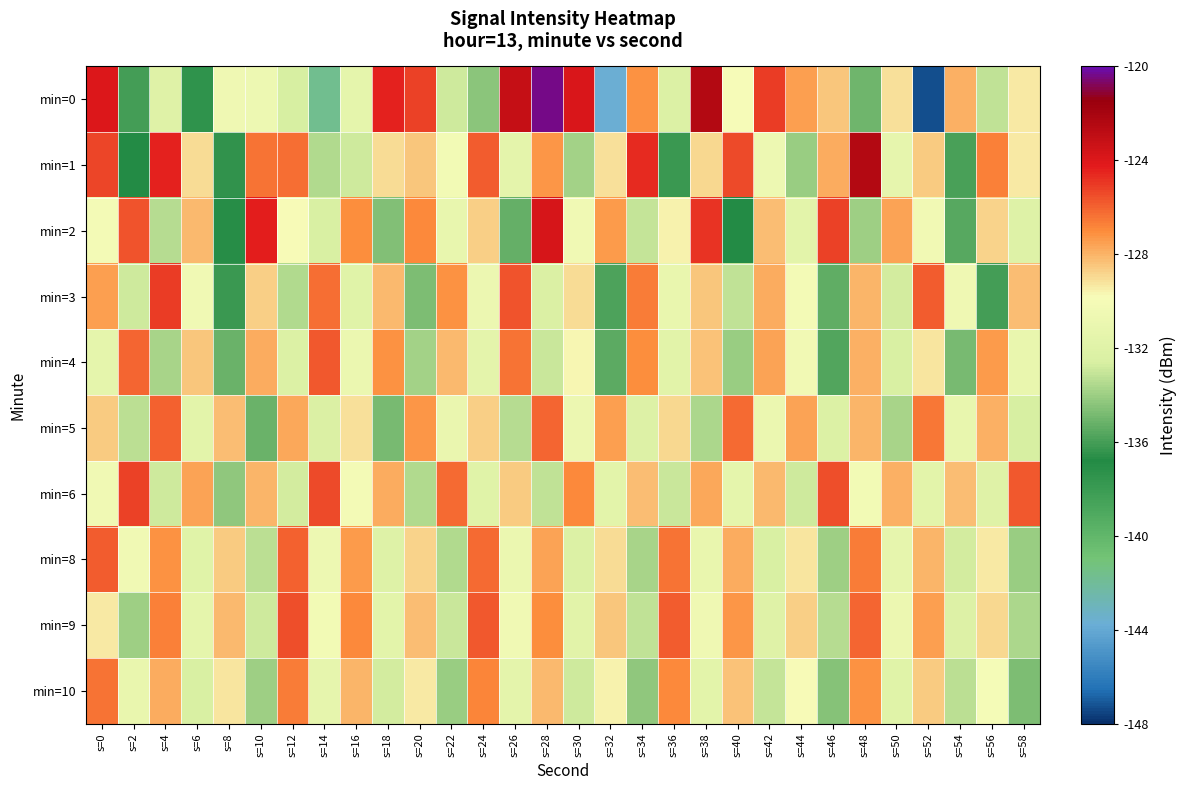

Reading left to right, extract all data points from this chart.

min=0: s=0=-124.0	s=2=-136.0	s=4=-132.0	s=6=-137.5	s=8=-130.6	s=10=-130.7	s=12=-132.7	s=14=-141.7	s=16=-131.5	s=18=-124.4	s=20=-125.2	s=22=-132.8	s=24=-134.4	s=26=-123.1	s=28=-120.4	s=30=-123.9	s=32=-143.7	s=34=-127.2	s=36=-132.3	s=38=-122.5	s=40=-129.9	s=42=-125.1	s=44=-127.5	s=46=-128.5	s=48=-135.0	s=50=-129.1	s=52=-147.3	s=54=-127.9	s=56=-133.1	s=58=-129.3
min=1: s=0=-125.3	s=2=-136.7	s=4=-124.5	s=6=-129.0	s=8=-136.4	s=10=-126.4	s=12=-126.3	s=14=-133.5	s=16=-132.9	s=18=-129.0	s=20=-128.5	s=22=-130.2	s=24=-125.8	s=26=-131.5	s=28=-127.3	s=30=-133.8	s=32=-129.1	s=34=-124.6	s=36=-136.2	s=38=-128.9	s=40=-125.4	s=42=-130.7	s=44=-134.1	s=46=-127.8	s=48=-122.5	s=50=-131.3	s=52=-128.6	s=54=-135.9	s=56=-126.7	s=58=-129.4
min=2: s=0=-130.1	s=2=-125.6	s=4=-133.4	s=6=-128.2	s=8=-136.7	s=10=-124.3	s=12=-129.8	s=14=-132.5	s=16=-127.1	s=18=-134.6	s=20=-126.9	s=22=-131.2	s=24=-128.7	s=26=-135.3	s=28=-123.8	s=30=-130.5	s=32=-127.4	s=34=-133.1	s=36=-129.6	s=38=-124.9	s=40=-136.8	s=42=-128.3	s=44=-131.7	s=46=-125.2	s=48=-133.9	s=50=-127.6	s=52=-130.3	s=54=-135.6	s=56=-128.8	s=58=-132.1
min=3: s=0=-127.5	s=2=-132.8	s=4=-125.1	s=6=-130.4	s=8=-136.2	s=10=-128.7	s=12=-133.5	s=14=-126.3	s=16=-131.9	s=18=-128.1	s=20=-134.7	s=22=-127.2	s=24=-130.8	s=26=-125.6	s=28=-132.4	s=30=-129.0	s=32=-135.8	s=34=-126.6	s=36=-131.1	s=38=-128.5	s=40=-133.2	s=42=-127.8	s=44=-130.1	s=46=-135.4	s=48=-128.0	s=50=-132.7	s=52=-125.9	s=54=-130.6	s=56=-136.0	s=58=-128.3
min=4: s=0=-131.4	s=2=-126.1	s=4=-133.7	s=6=-128.5	s=8=-135.2	s=10=-127.8	s=12=-132.3	s=14=-125.7	s=16=-130.9	s=18=-127.2	s=20=-133.8	s=22=-128.1	s=24=-131.5	s=26=-126.4	s=28=-133.0	s=30=-129.7	s=32=-135.5	s=34=-127.1	s=36=-131.8	s=38=-128.4	s=40=-134.1	s=42=-127.6	s=44=-130.3	s=46=-135.7	s=48=-127.9	s=50=-132.5	s=52=-129.2	s=54=-134.8	s=56=-127.4	s=58=-131.1
min=5: s=0=-128.6	s=2=-133.3	s=4=-126.0	s=6=-131.7	s=8=-128.3	s=10=-135.1	s=12=-127.7	s=14=-132.4	s=16=-129.1	s=18=-134.8	s=20=-127.3	s=22=-131.0	s=24=-128.7	s=26=-133.4	s=28=-126.1	s=30=-130.8	s=32=-127.5	s=34=-132.2	s=36=-128.9	s=38=-133.6	s=40=-126.2	s=42=-130.9	s=44=-127.6	s=46=-132.3	s=48=-128.0	s=50=-133.7	s=52=-126.5	s=54=-131.2	s=56=-127.9	s=58=-132.6
min=6: s=0=-130.5	s=2=-125.2	s=4=-132.9	s=6=-127.6	s=8=-134.3	s=10=-128.0	s=12=-132.7	s=14=-125.4	s=16=-130.1	s=18=-127.8	s=20=-133.5	s=22=-126.2	s=24=-131.9	s=26=-128.6	s=28=-133.2	s=30=-126.9	s=32=-131.6	s=34=-128.3	s=36=-133.0	s=38=-127.7	s=40=-131.4	s=42=-128.1	s=44=-132.8	s=46=-125.5	s=48=-130.2	s=50=-127.9	s=52=-131.6	s=54=-128.3	s=56=-132.0	s=58=-125.7
min=8: s=0=-125.8	s=2=-130.5	s=4=-127.2	s=6=-131.9	s=8=-128.6	s=10=-133.3	s=12=-126.0	s=14=-130.7	s=16=-127.4	s=18=-132.1	s=20=-128.8	s=22=-133.5	s=24=-126.2	s=26=-130.9	s=28=-127.6	s=30=-132.3	s=32=-129.0	s=34=-133.7	s=36=-126.4	s=38=-131.1	s=40=-127.8	s=42=-132.5	s=44=-129.2	s=46=-133.9	s=48=-126.6	s=50=-131.3	s=52=-128.0	s=54=-132.7	s=56=-129.4	s=58=-134.1
min=9: s=0=-129.3	s=2=-134.0	s=4=-126.7	s=6=-131.4	s=8=-128.1	s=10=-132.8	s=12=-125.5	s=14=-130.2	s=16=-126.9	s=18=-131.6	s=20=-128.3	s=22=-133.0	s=24=-125.7	s=26=-130.4	s=28=-127.1	s=30=-131.8	s=32=-128.5	s=34=-133.2	s=36=-125.9	s=38=-130.6	s=40=-127.3	s=42=-132.0	s=44=-128.7	s=46=-133.4	s=48=-126.1	s=50=-130.8	s=52=-127.5	s=54=-132.2	s=56=-128.9	s=58=-133.6
min=10: s=0=-126.4	s=2=-131.1	s=4=-127.8	s=6=-132.5	s=8=-129.2	s=10=-133.9	s=12=-126.6	s=14=-131.3	s=16=-128.0	s=18=-132.7	s=20=-129.4	s=22=-134.1	s=24=-126.8	s=26=-131.5	s=28=-128.2	s=30=-132.9	s=32=-129.6	s=34=-134.3	s=36=-127.0	s=38=-131.7	s=40=-128.4	s=42=-133.1	s=44=-129.8	s=46=-134.5	s=48=-127.2	s=50=-131.9	s=52=-128.6	s=54=-133.3	s=56=-130.0	s=58=-134.7